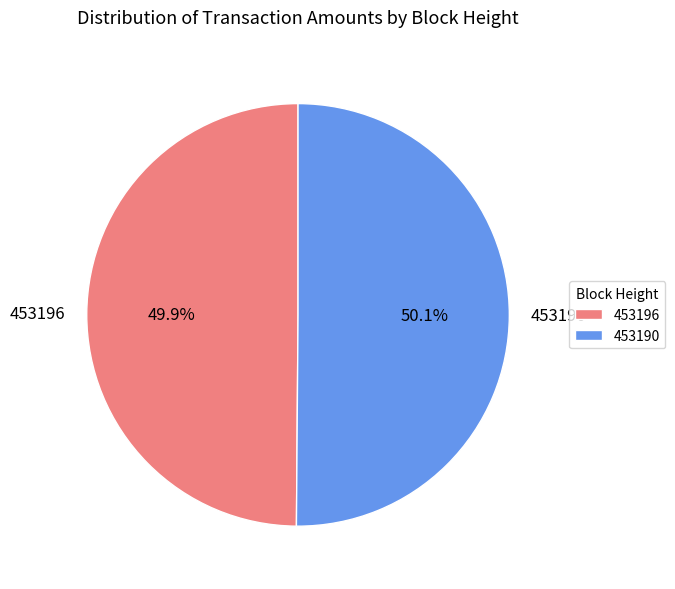

How much of the chart is everything except 453190?

49.9%